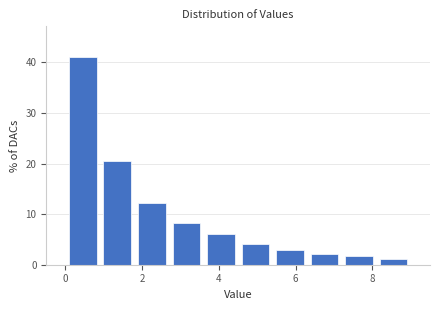

Reading left to right, list every bar in this chart as the range it spans on the x-axis followed by its height. Neither the bar edges nor the heights are printed on the chart, so give them approximately, as read against the axes.

0.0 to 0.9: 41
0.9 to 1.8: 20
1.8 to 2.7: 12
2.7 to 3.6: 8
3.6 to 4.5: 6
4.5 to 5.4: 4
5.4 to 6.3: 3
6.3 to 7.2: 2
7.2 to 8.1: 2
8.1 to 9.0: 1